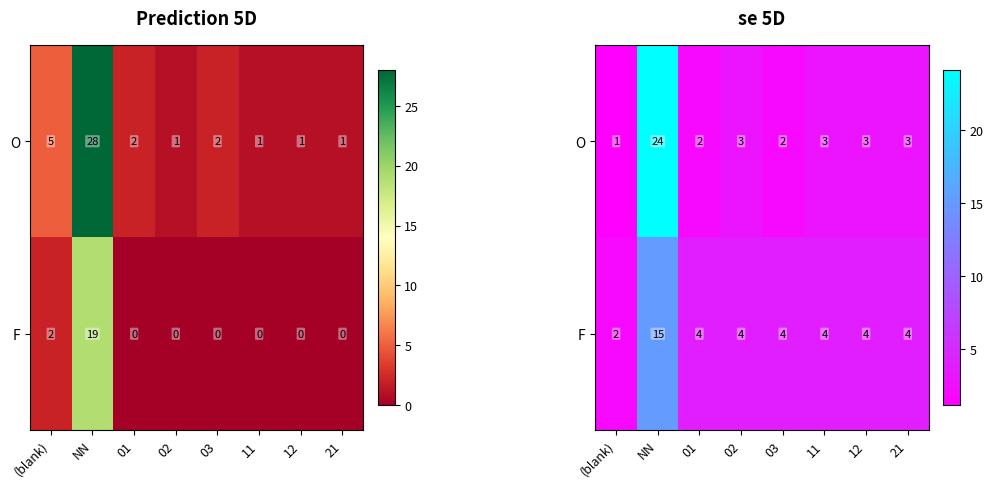

Which series has the largest total across all categories?

O